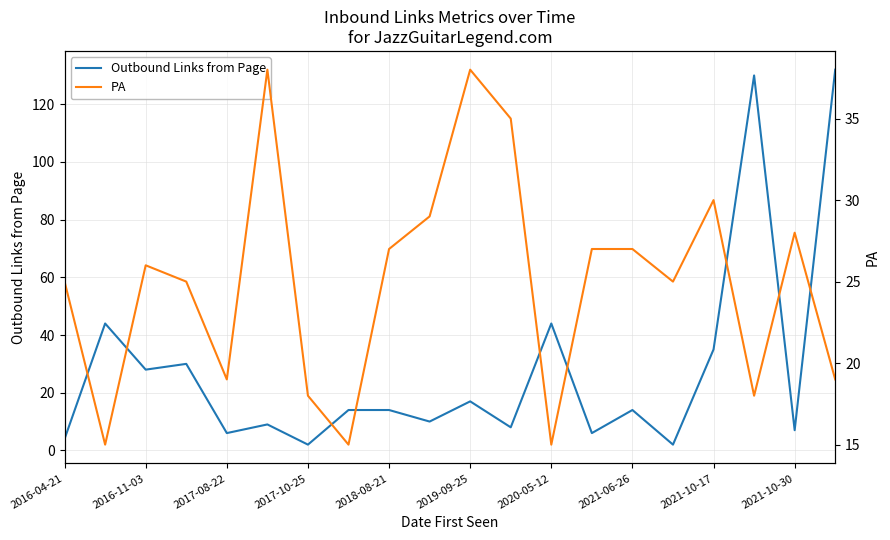

At which category is the sum across all series the highest?

19